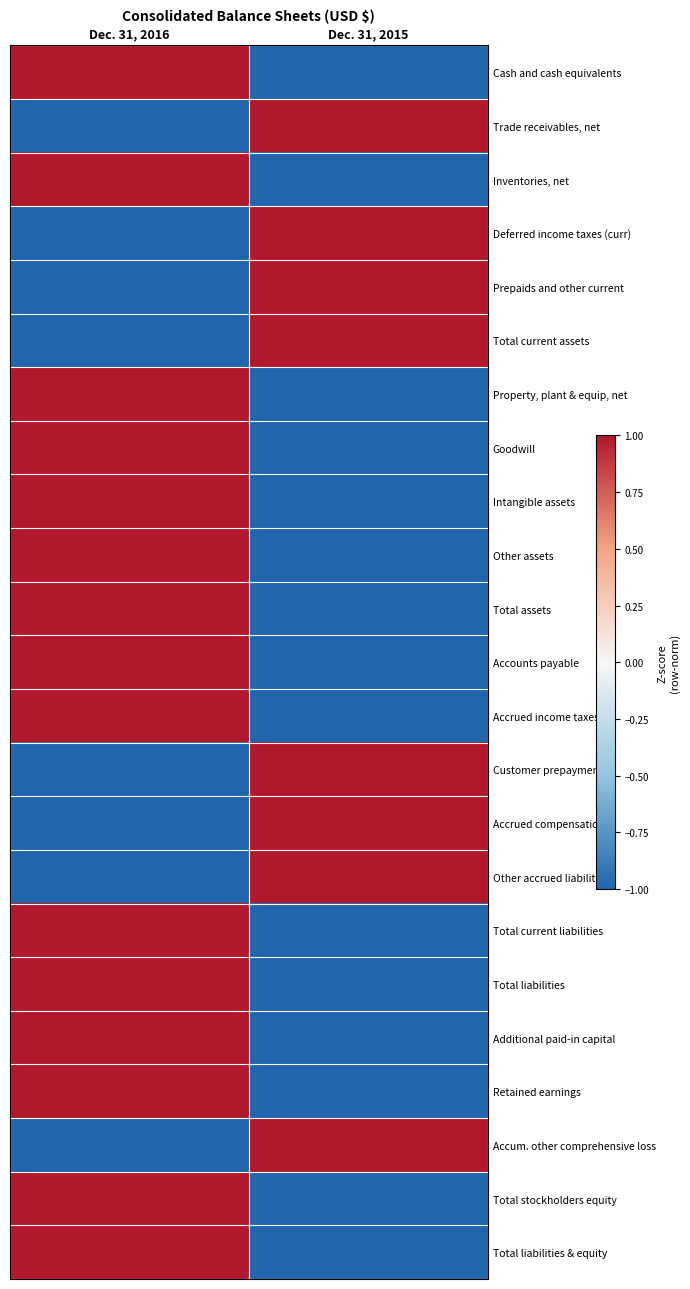

At which category is the sum across all series the highest?

Dec. 31, 2016